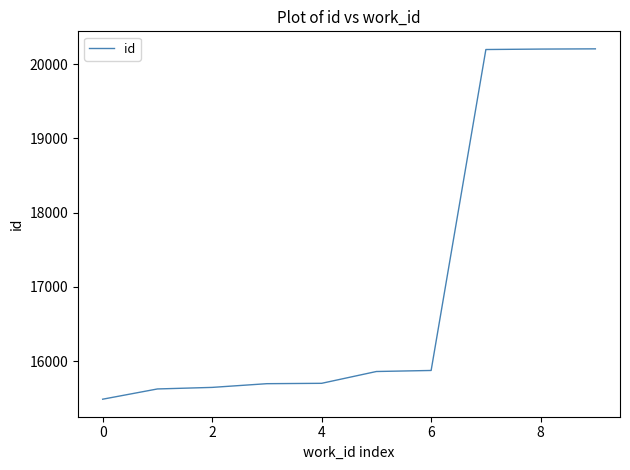

Does the chart have visible grid lines?

No